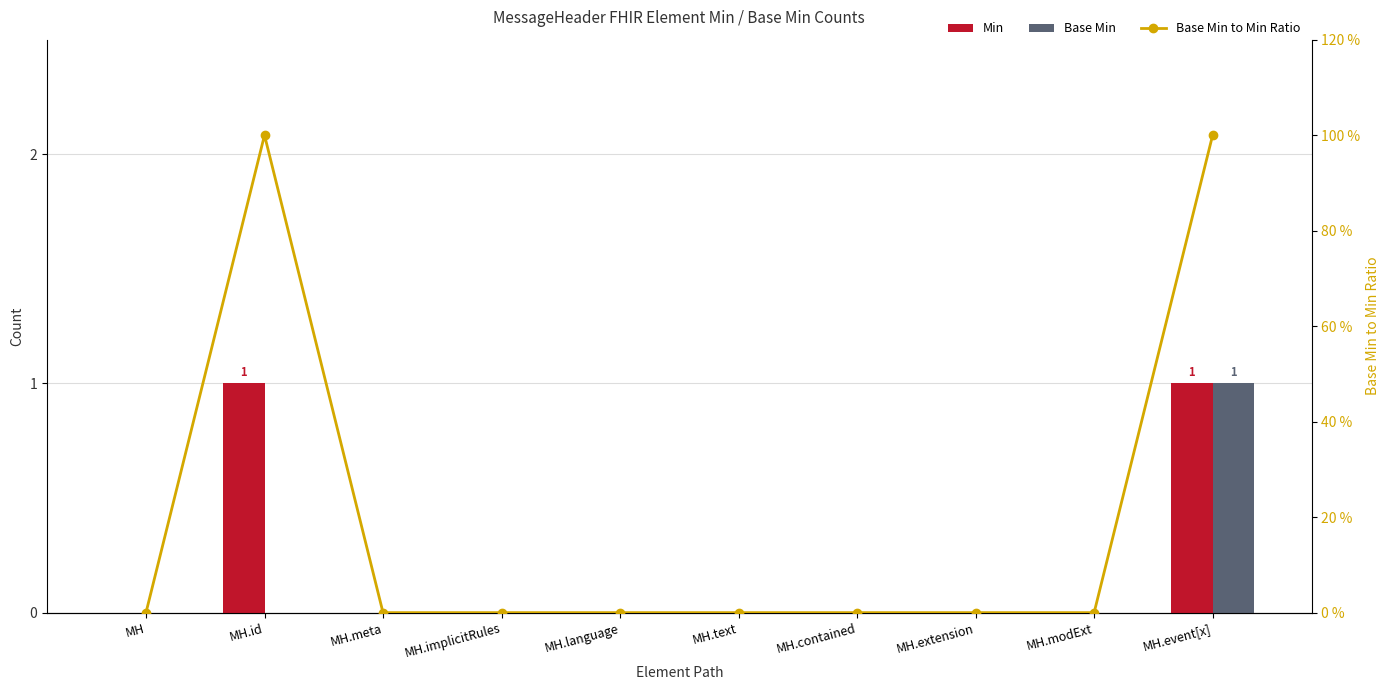

At which label does Base Min to Min Ratio reach its minimum?

MH